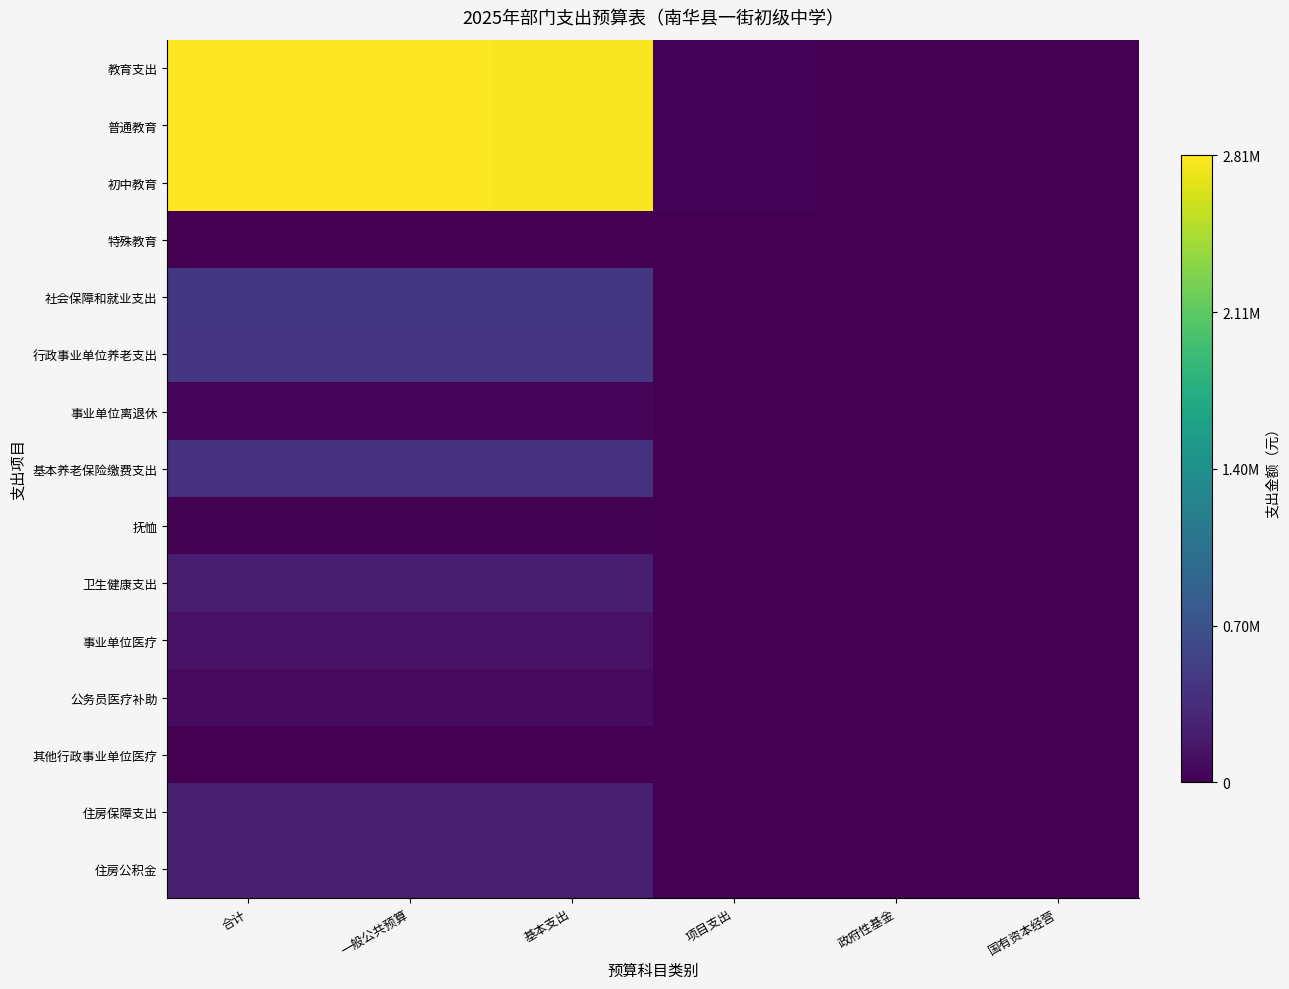

Reading left to right, extract all data points from this chart.

教育支出: 合计=1.0	一般公共预算=1.0	基本支出=1.0	项目支出=0.0	政府性基金=0.0	国有资本经营=0.0
普通教育: 合计=1.0	一般公共预算=1.0	基本支出=1.0	项目支出=0.0	政府性基金=0.0	国有资本经营=0.0
初中教育: 合计=1.0	一般公共预算=1.0	基本支出=1.0	项目支出=0.0	政府性基金=0.0	国有资本经营=0.0
特殊教育: 合计=0.0	一般公共预算=0.0	基本支出=0.0	项目支出=0.0	政府性基金=0.0	国有资本经营=0.0
社会保障和就业支出: 合计=0.2	一般公共预算=0.2	基本支出=0.2	项目支出=0.0	政府性基金=0.0	国有资本经营=0.0
行政事业单位养老支出: 合计=0.2	一般公共预算=0.2	基本支出=0.2	项目支出=0.0	政府性基金=0.0	国有资本经营=0.0
事业单位离退休: 合计=0.0	一般公共预算=0.0	基本支出=0.0	项目支出=0.0	政府性基金=0.0	国有资本经营=0.0
基本养老保险缴费支出: 合计=0.1	一般公共预算=0.1	基本支出=0.1	项目支出=0.0	政府性基金=0.0	国有资本经营=0.0
抚恤: 合计=0.0	一般公共预算=0.0	基本支出=0.0	项目支出=0.0	政府性基金=0.0	国有资本经营=0.0
卫生健康支出: 合计=0.1	一般公共预算=0.1	基本支出=0.1	项目支出=0.0	政府性基金=0.0	国有资本经营=0.0
事业单位医疗: 合计=0.1	一般公共预算=0.1	基本支出=0.1	项目支出=0.0	政府性基金=0.0	国有资本经营=0.0
公务员医疗补助: 合计=0.0	一般公共预算=0.0	基本支出=0.0	项目支出=0.0	政府性基金=0.0	国有资本经营=0.0
其他行政事业单位医疗: 合计=0.0	一般公共预算=0.0	基本支出=0.0	项目支出=0.0	政府性基金=0.0	国有资本经营=0.0
住房保障支出: 合计=0.1	一般公共预算=0.1	基本支出=0.1	项目支出=0.0	政府性基金=0.0	国有资本经营=0.0
住房公积金: 合计=0.1	一般公共预算=0.1	基本支出=0.1	项目支出=0.0	政府性基金=0.0	国有资本经营=0.0